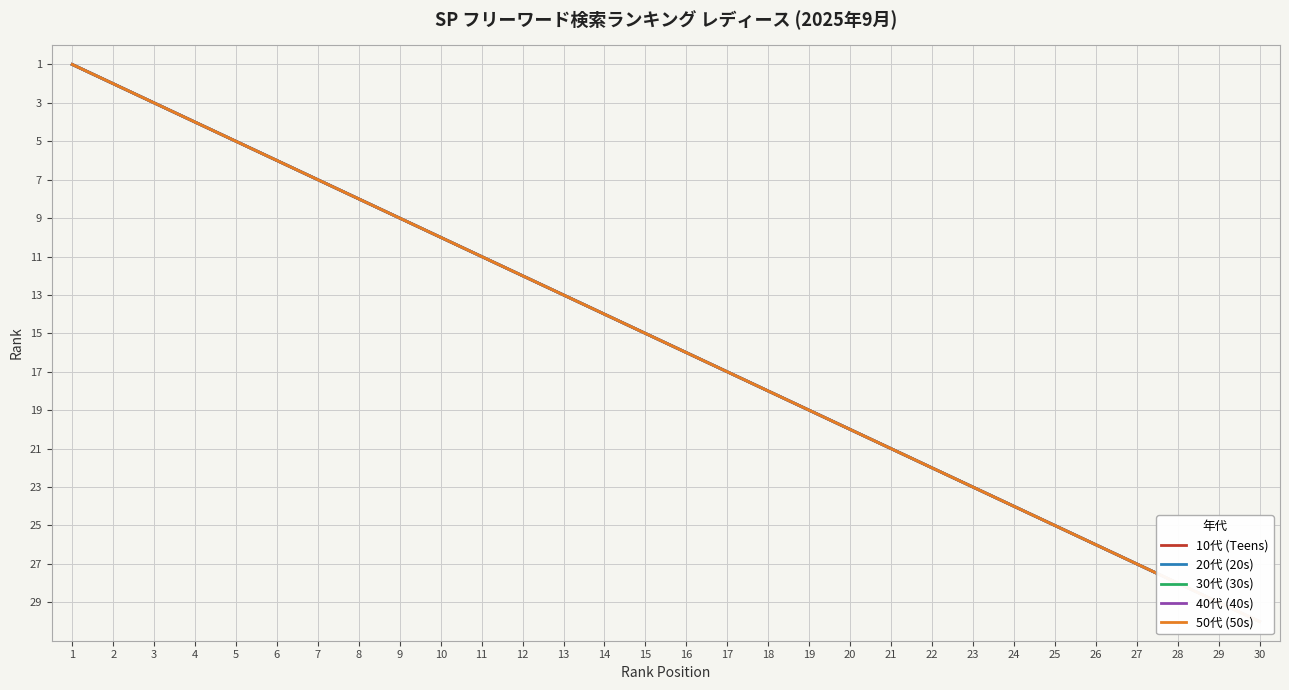

At which category is the sum across all series the highest?

30